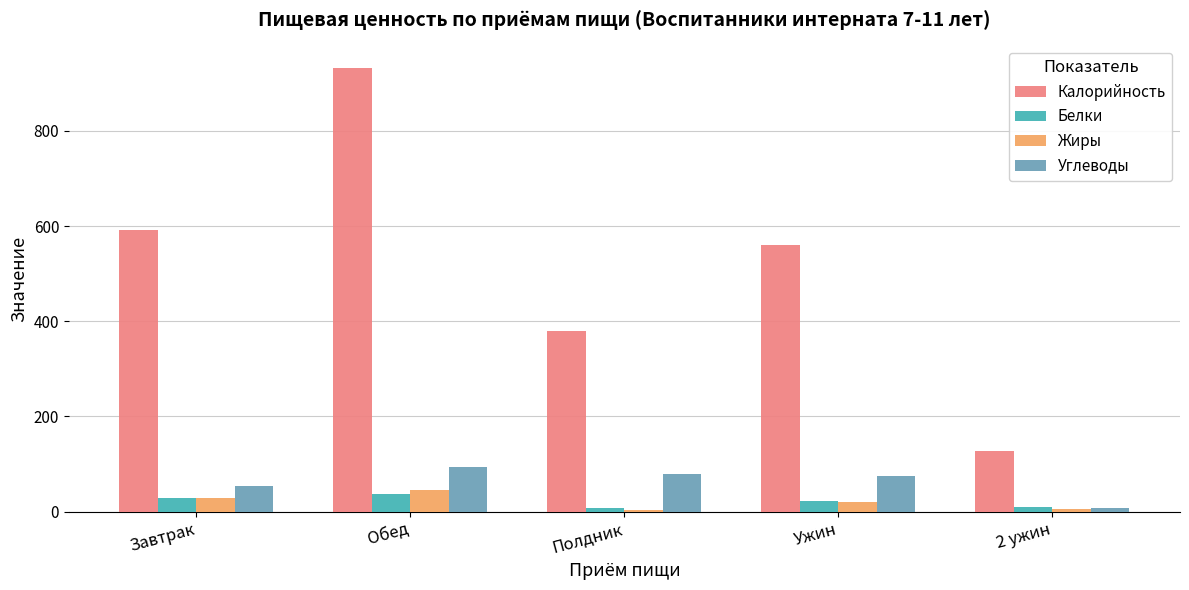

What is the sum of the Углеводы values at Обед and Полдник?

172.2